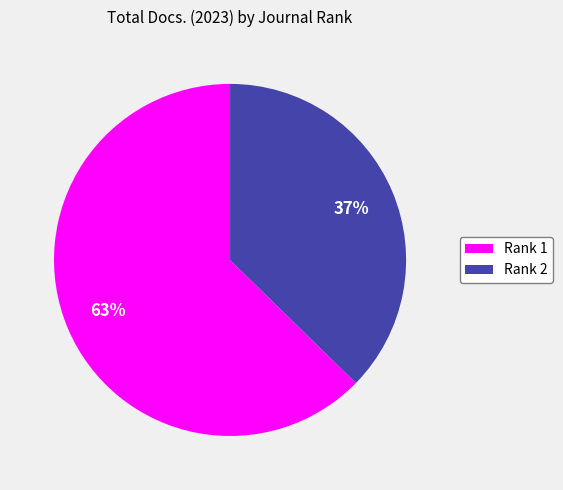

To the nearest percent, what is the combined percentage of Rank 2 and Rank 1?

100%